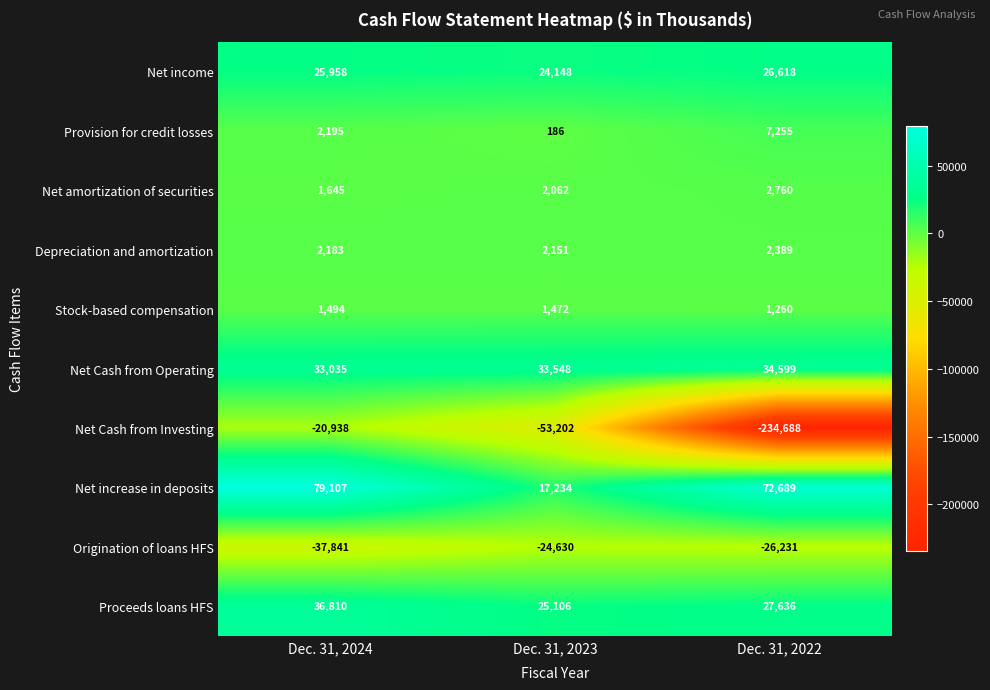

What is the total value across all series at Dec. 31, 2024?

123648